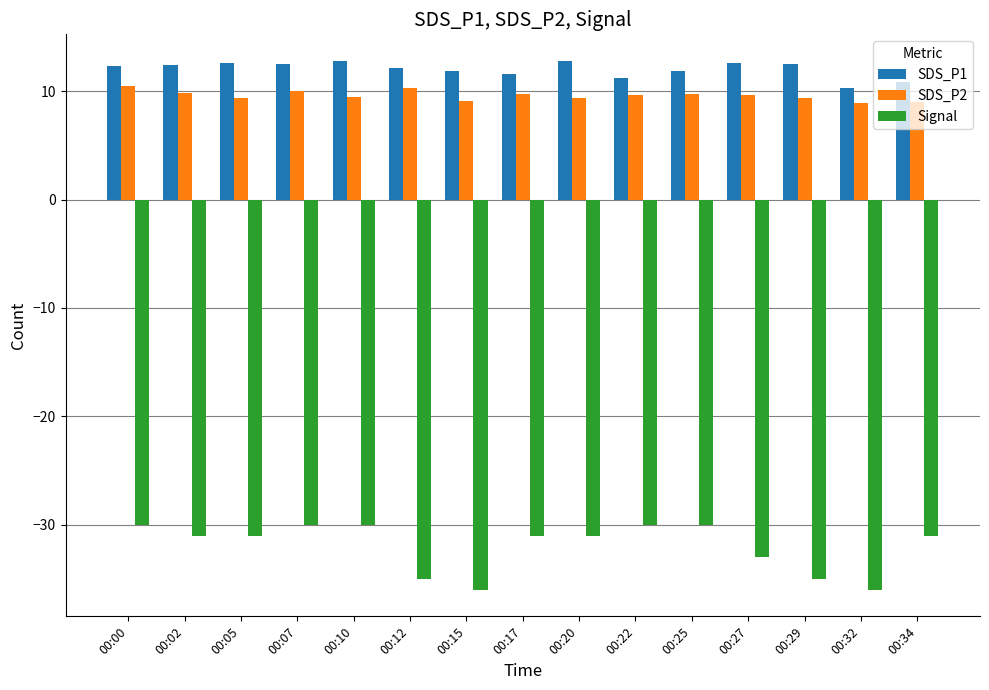

At how many categories does at least one series exceed 0?

15